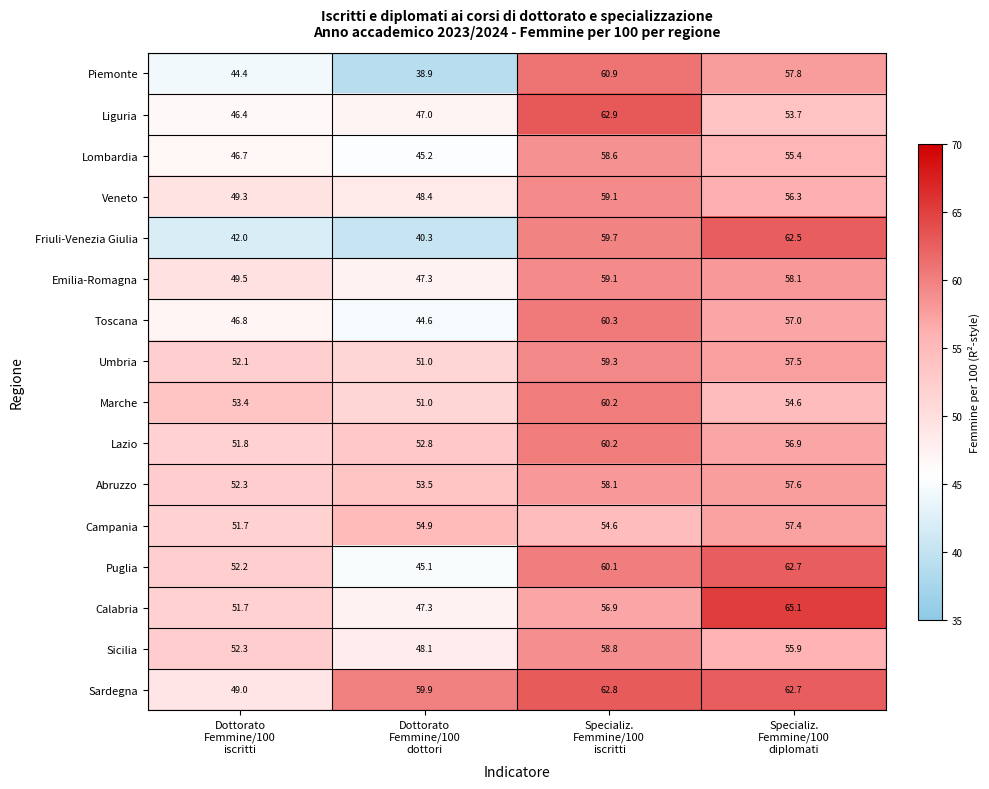

What is the minimum value shown in the chart?

38.9